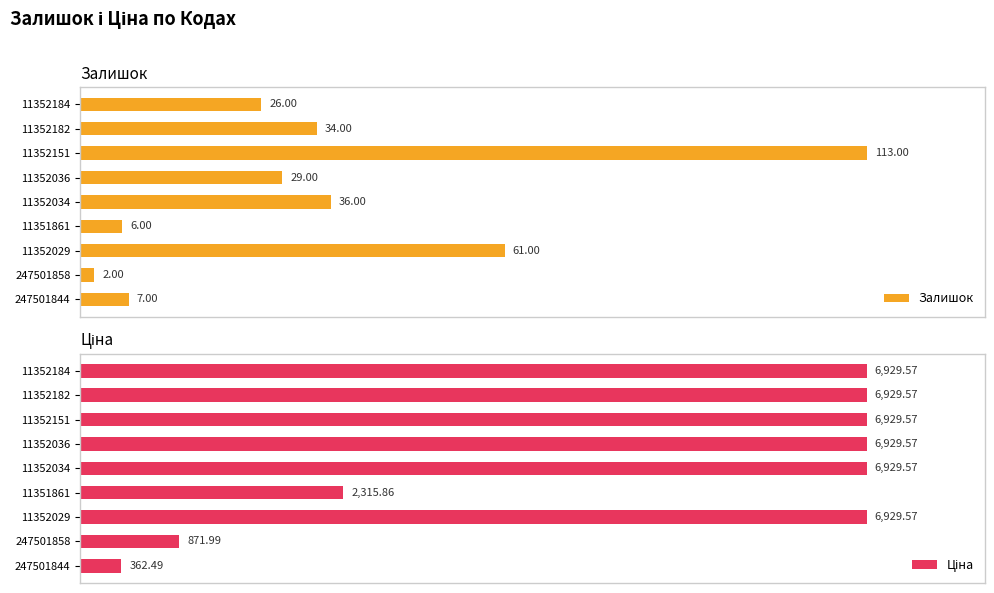

What is the sum of all Ціна values?

45127.8